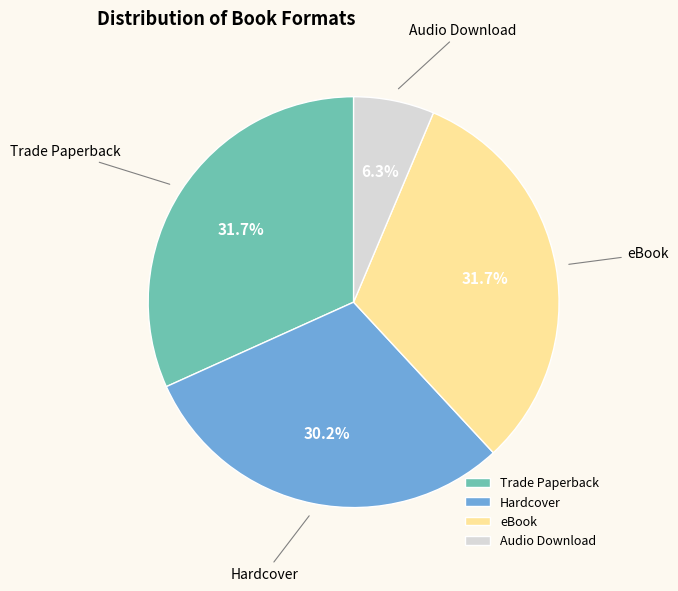

The Audio Download slice represents 6% of the pie. True or false?

True